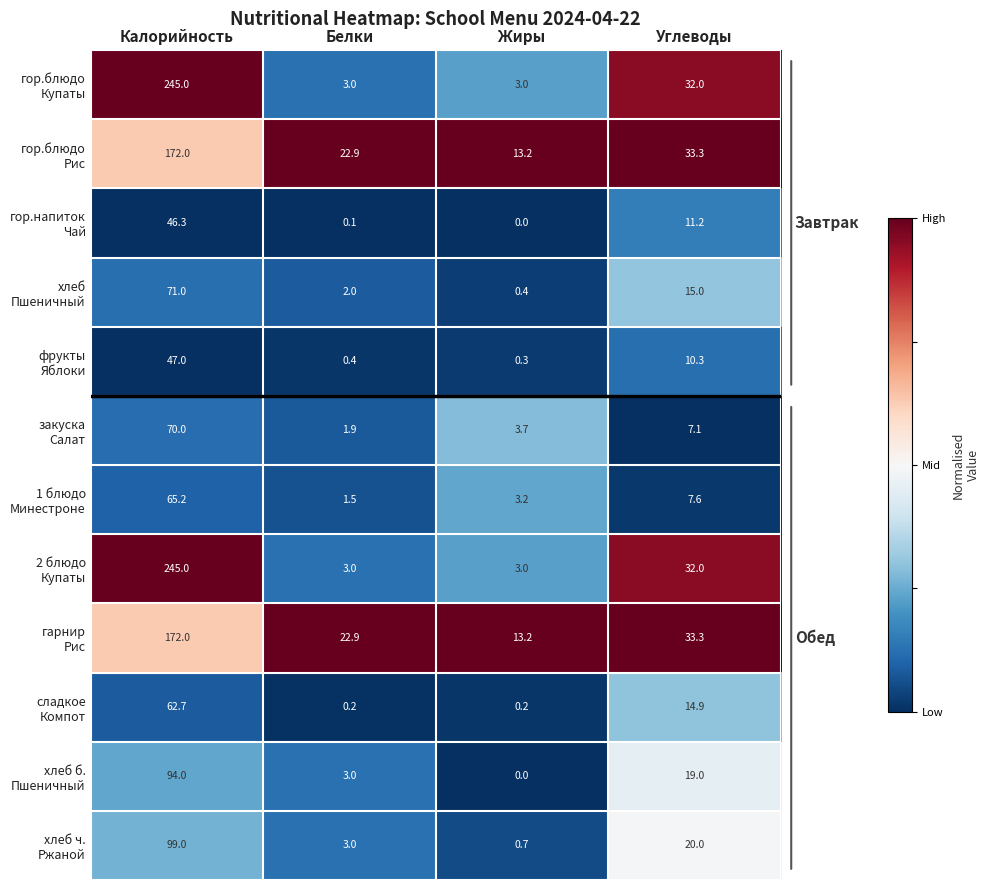

What is the spread (max minus min) of values at Калорийность?

198.7